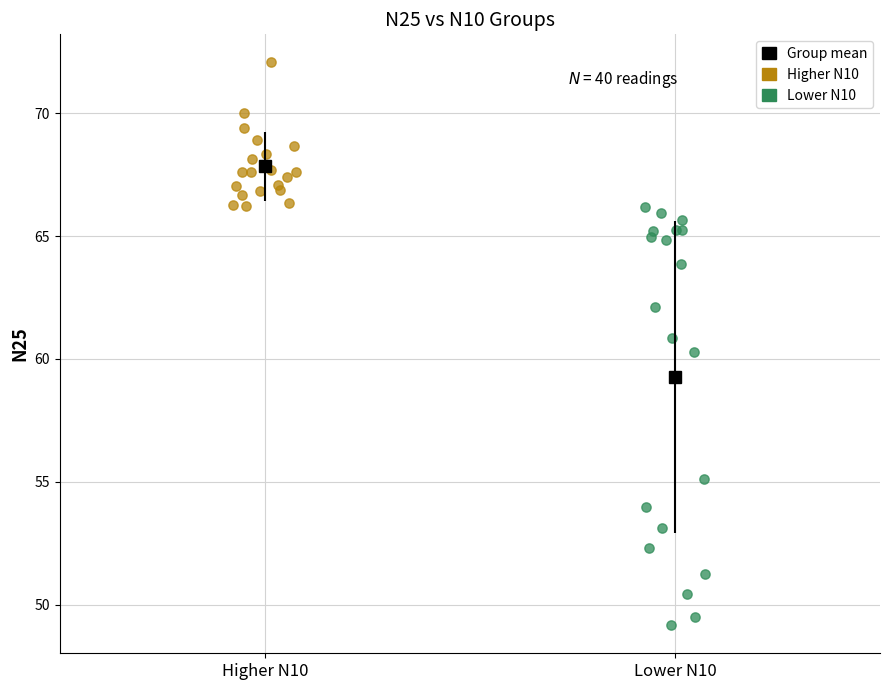

Which series reaches the minimum Y coordinate?

Lower N10